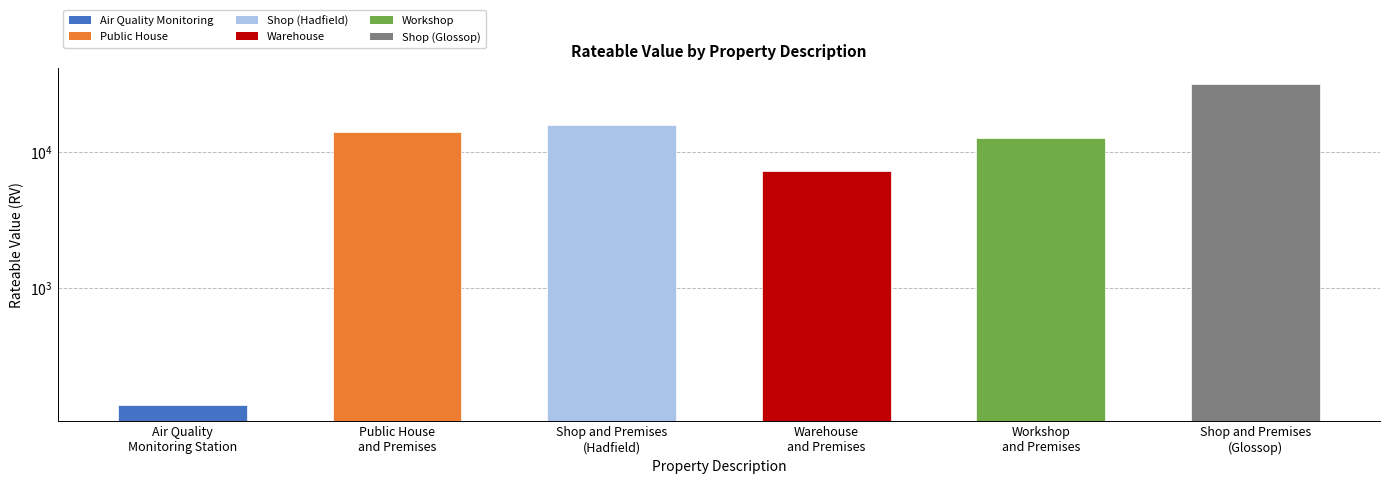

Reading left to right, transcribe all the data shown in this chart.

Air Quality
Monitoring Station=140	Public House
and Premises=14000	Shop and Premises
(Hadfield)=15750	Warehouse
and Premises=7200	Workshop
and Premises=12500	Shop and Premises
(Glossop)=31250